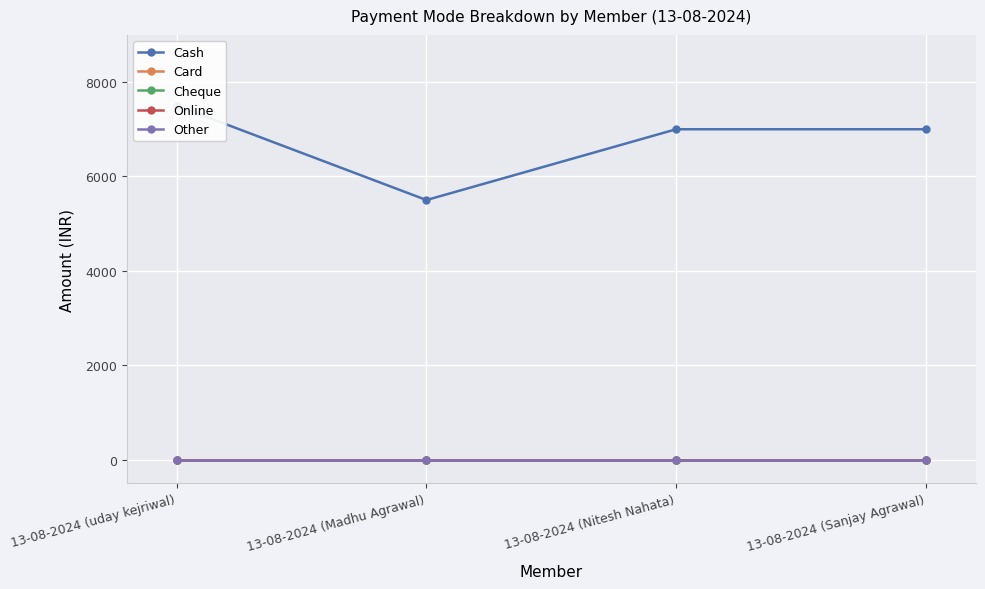

What is the sum of the Cash values at 13-08-2024 (uday kejriwal) and 13-08-2024 (Madhu Agrawal)?

13000